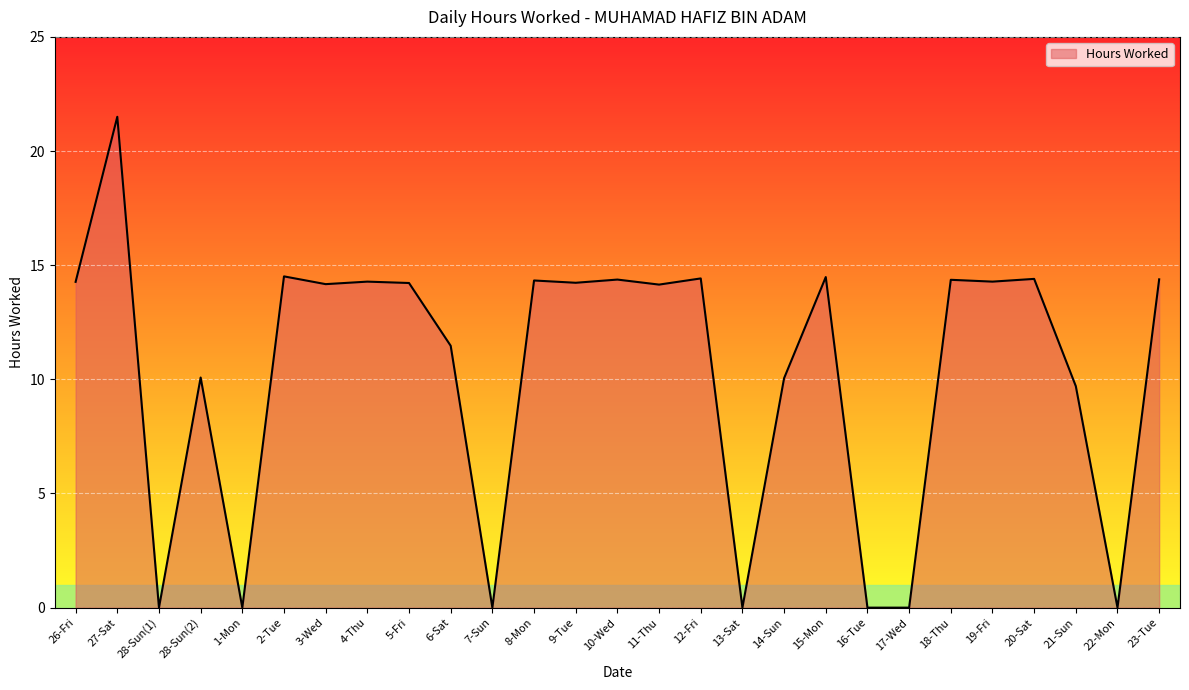

The value at 16-Tue is 0.0. True or false?

True